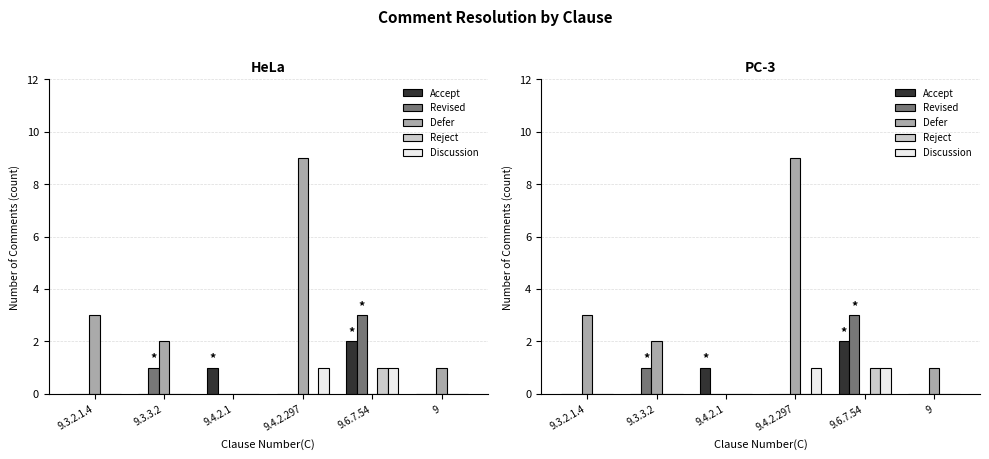

Does the chart contain any negative values?

No